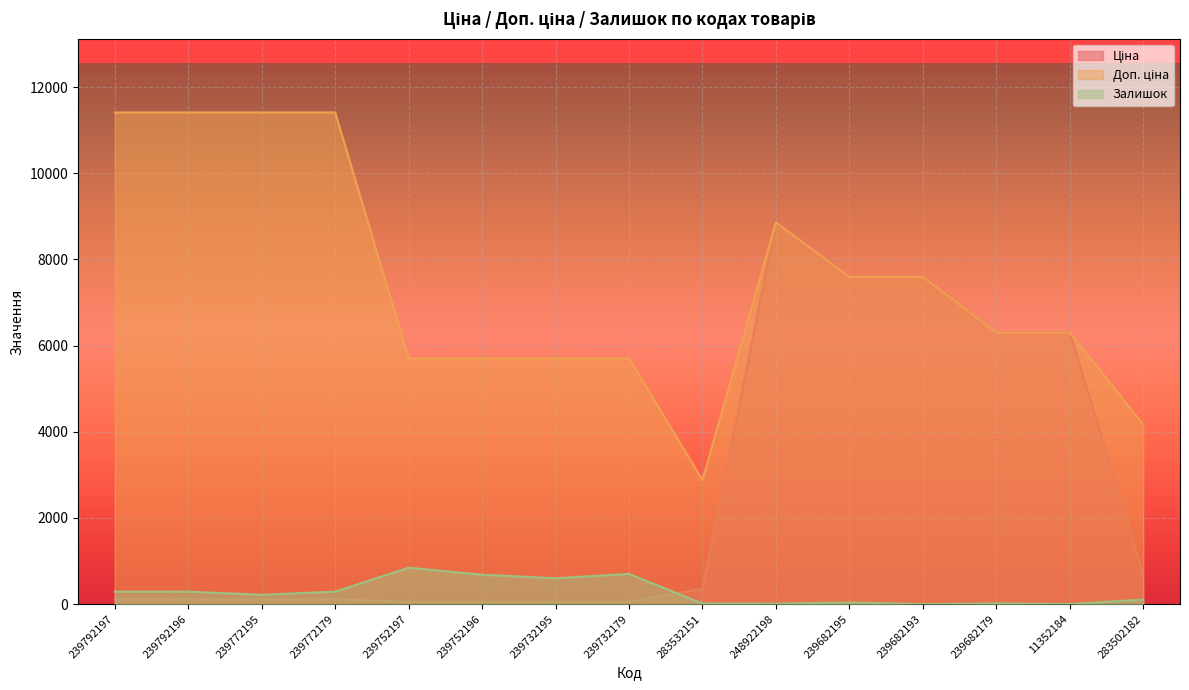

Reading left to right, transcribe all the data shown in this chart.

Ціна: 114.1	114.1	114.1	114.1	57.0	57.0	57.0	57.0	359.9	8856.7	7596.5	7596.5	6308.8	6308.8	694.3
Доп. ціна: 11410.0	11410.0	11410.0	11410.0	5705.0	5705.0	5705.0	5705.0	2878.8	8856.7	7596.5	7596.5	6308.8	6308.8	4165.6
Залишок: 289.0	290.0	218.0	290.0	845.0	683.0	601.0	702.0	15.0	11.0	39.0	0.0	17.0	2.0	106.0